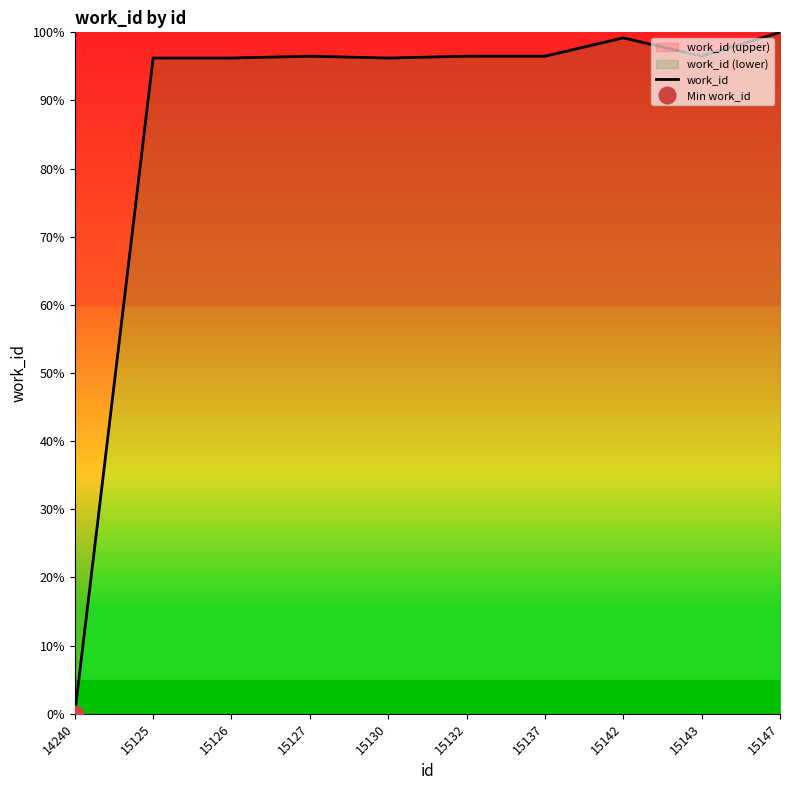

What is the sum of the values at 15125 and 15142?

195.4